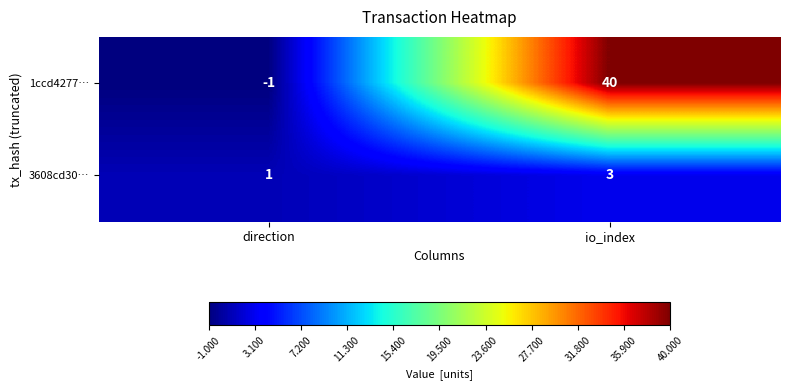

List the series in order of their peak value, lowest first.

3608cd30…, 1ccd4277…